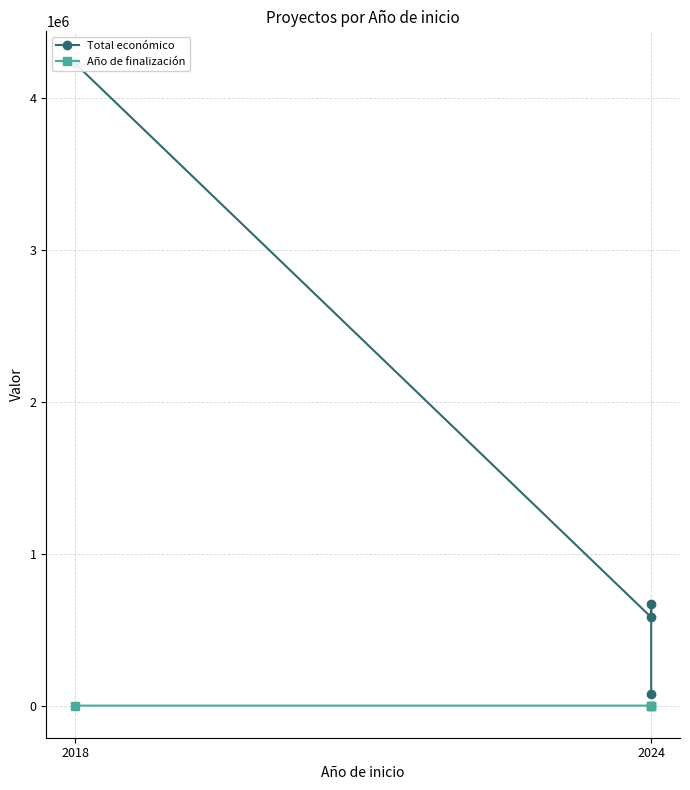

How many data points in Año de finalización are less than 2027?

1